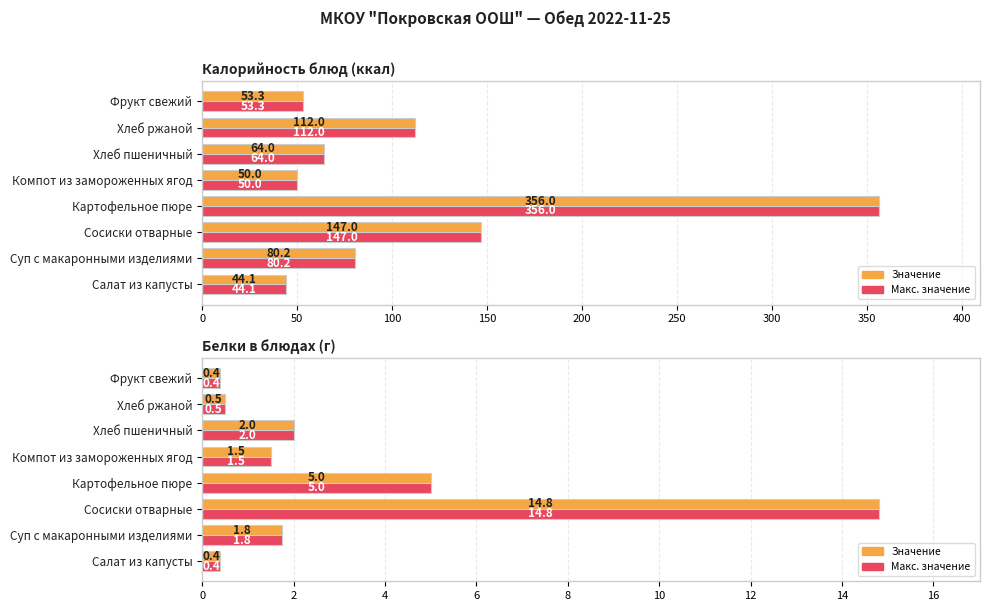

What are all the series names shown in the legend?

Значение, Макс. значение